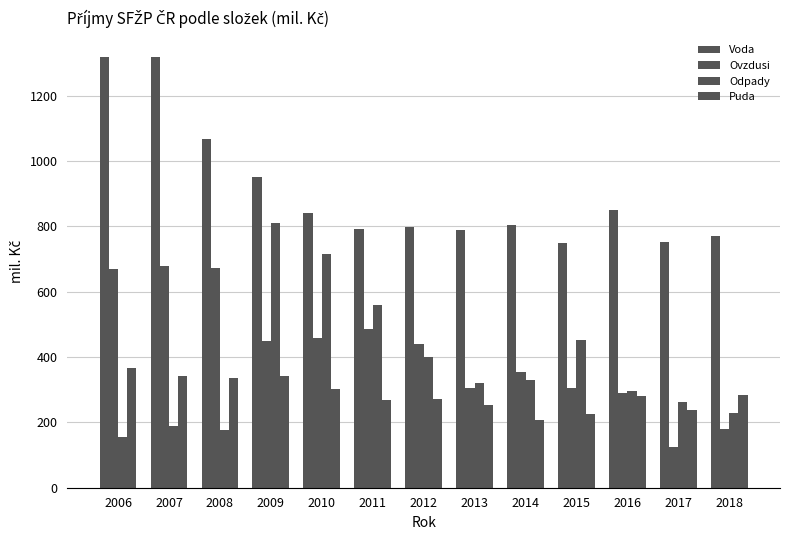

What is the greatest value displayed?

1318.3